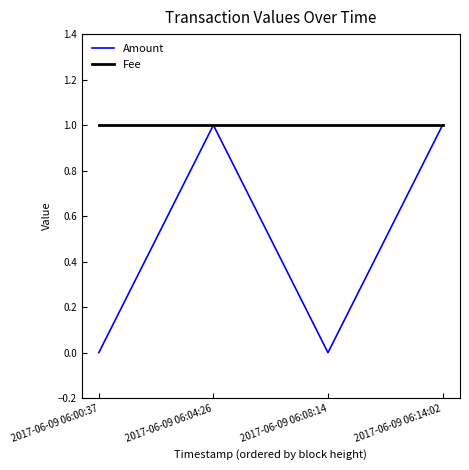

What position from the right is 2017-06-09 06:04:26?

3